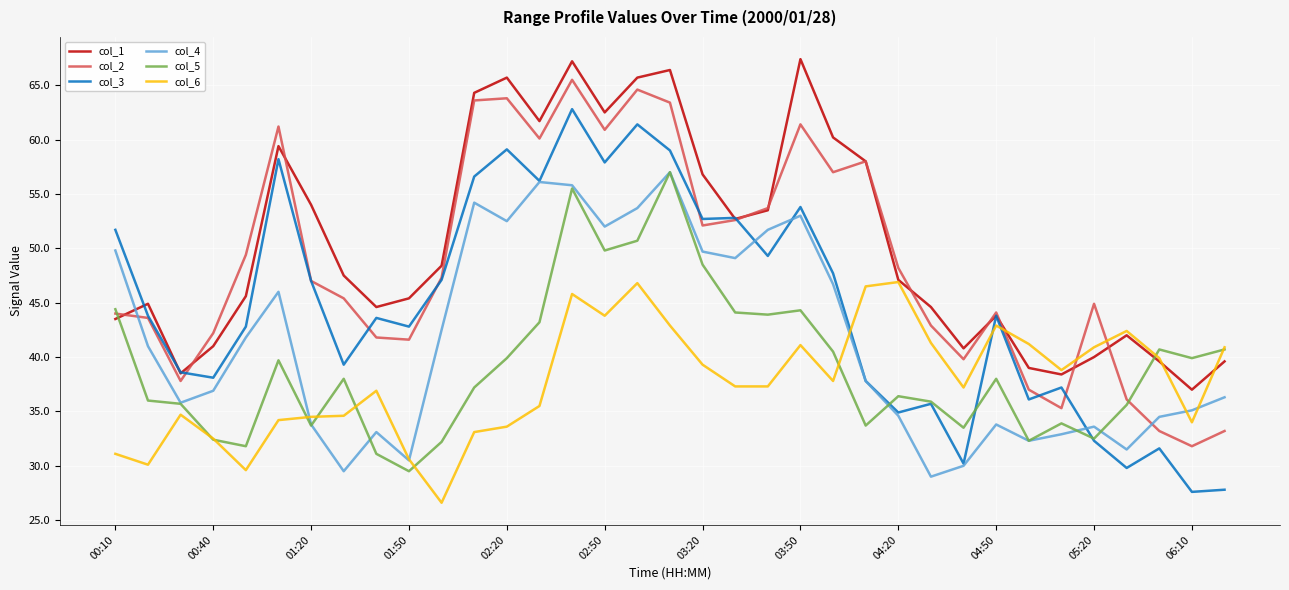

What is the maximum value for col_6?

46.9